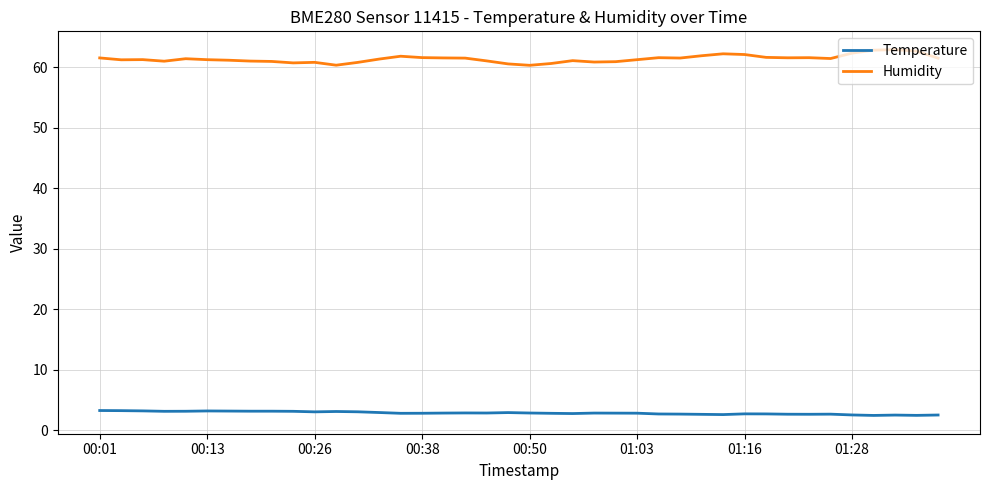

What is the highest value of the Temperature series?

3.3